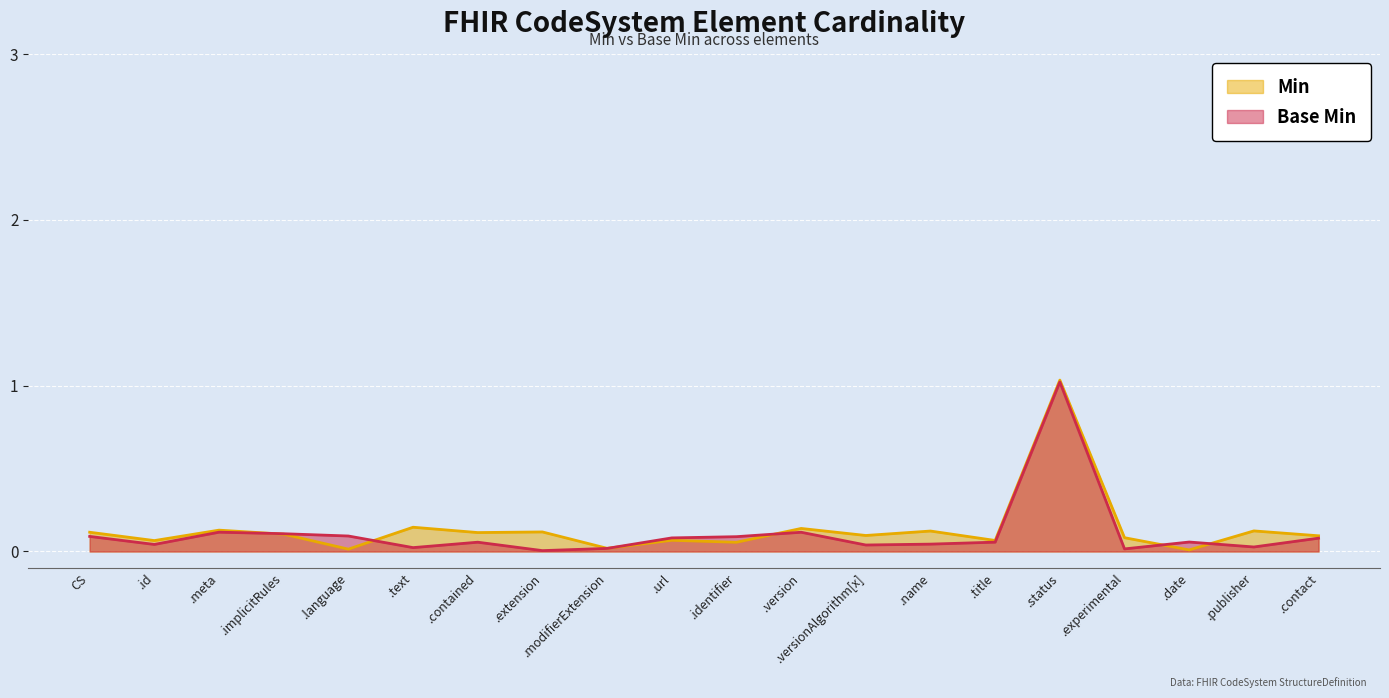

List the series in order of their peak value, highest first.

Base Min, Min